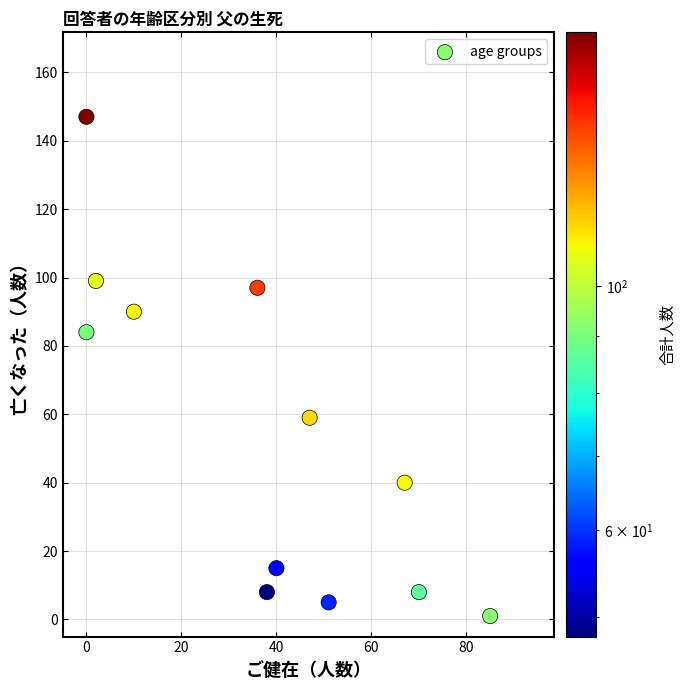

What Y value in the scatter plot is closest to 74?

84